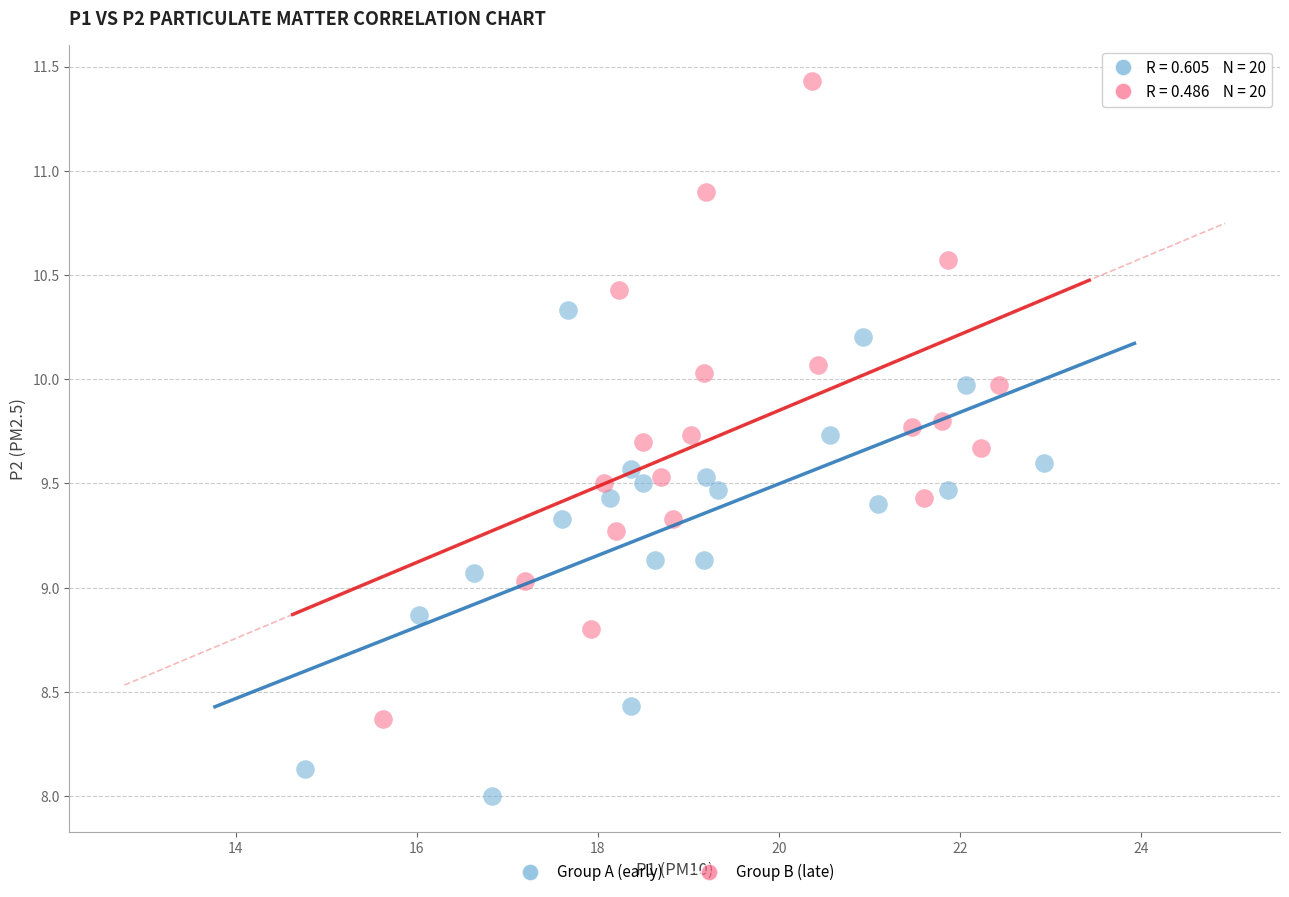

Which series has the widest spread of Y values?

Group B (late)